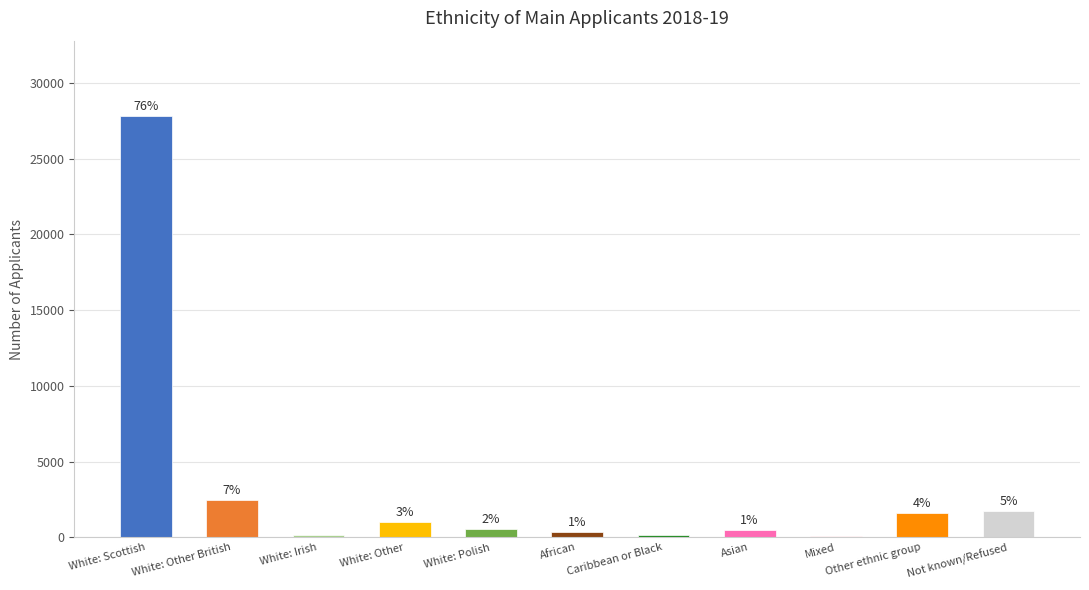

What position from the right is Caribbean or Black?

5